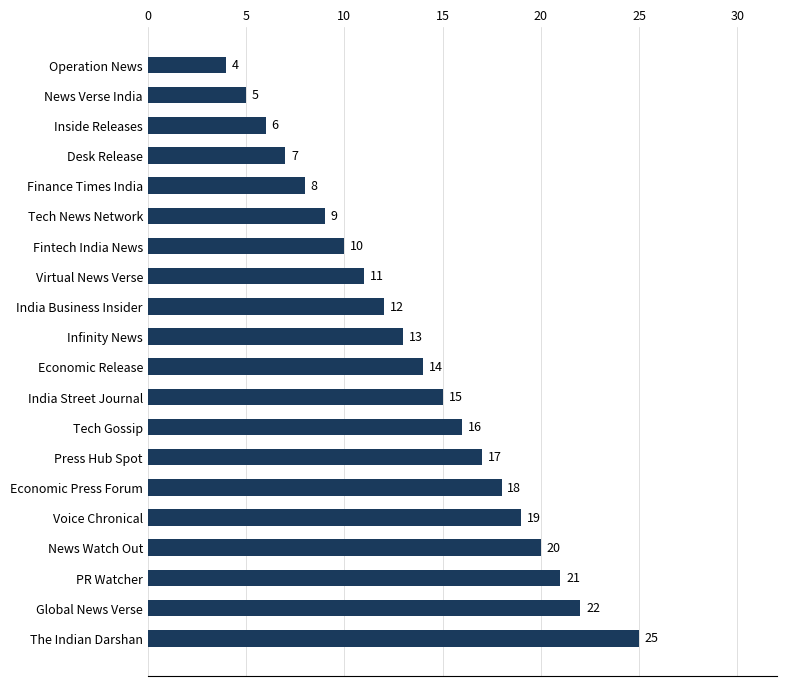

What is the average value?

14